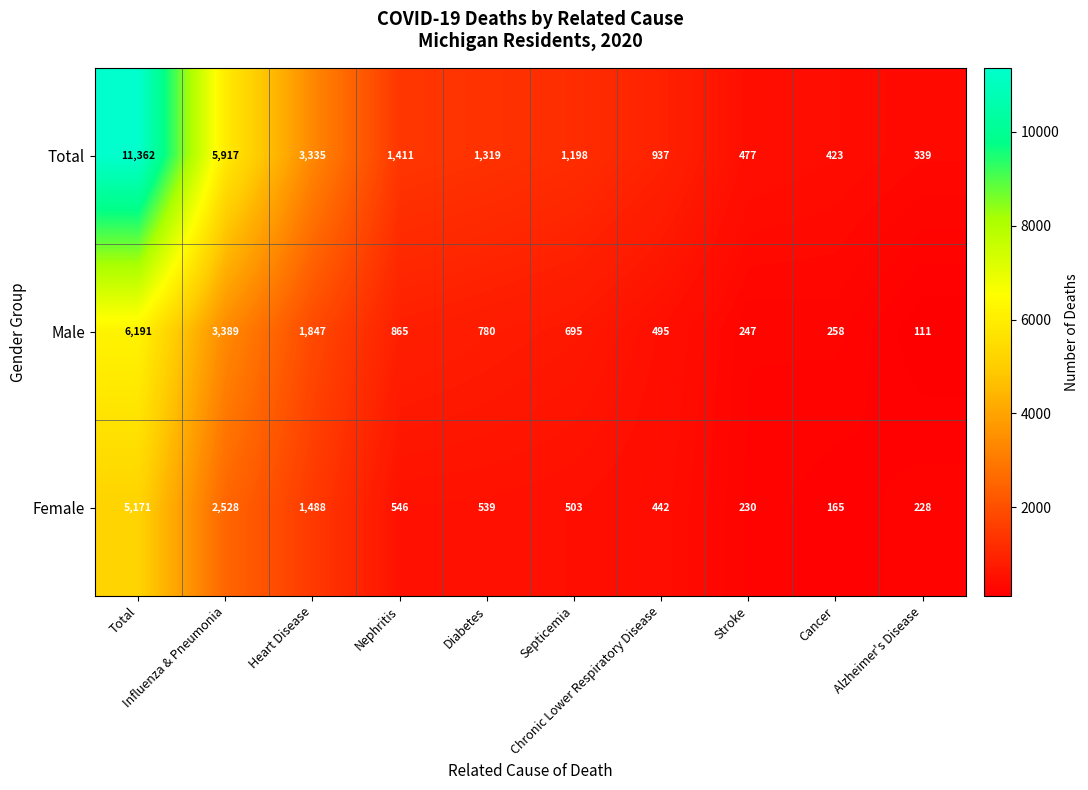

Rank the series at Diabetes from highest to lowest value.

Total, Male, Female